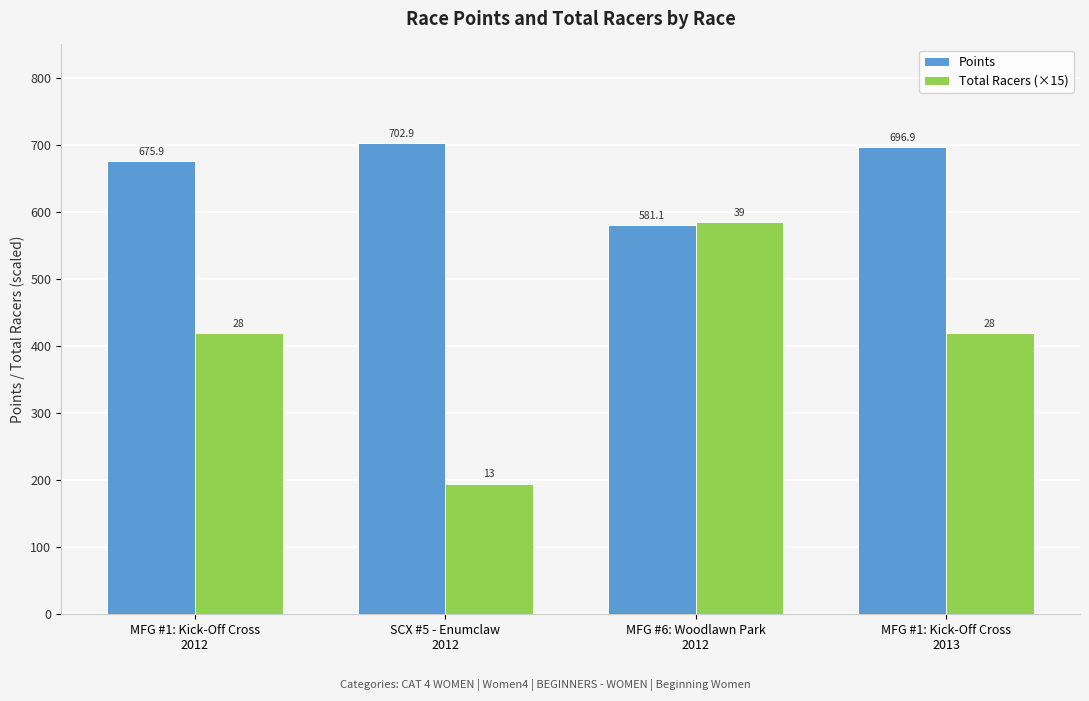

Which category has the lowest value across all series?

SCX #5 - Enumclaw
2012